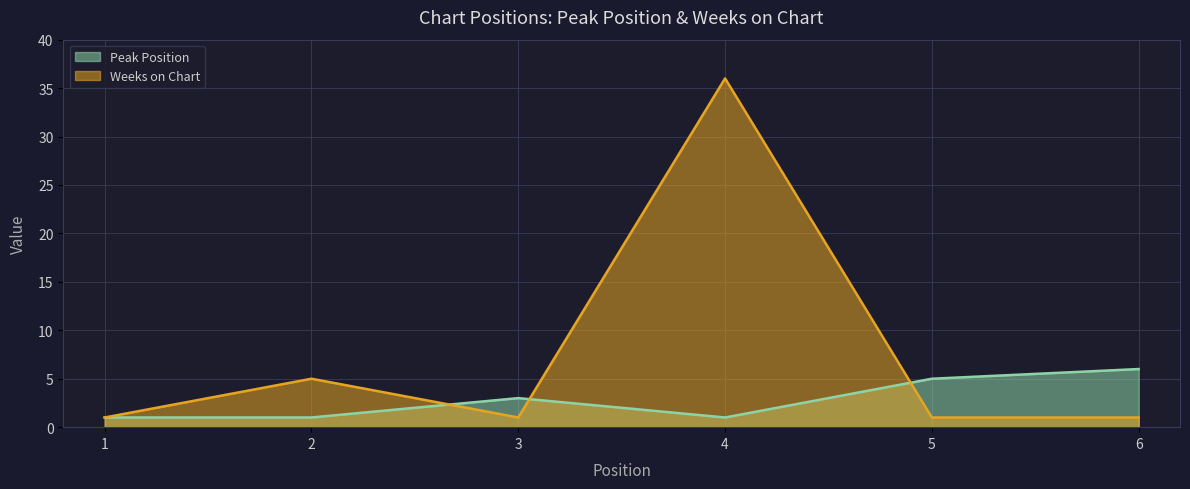

Reading right to left, transcribe all the data shown in this chart.

Peak Position: 6	5	1	3	1	1
Weeks on Chart: 1	1	36	1	5	1